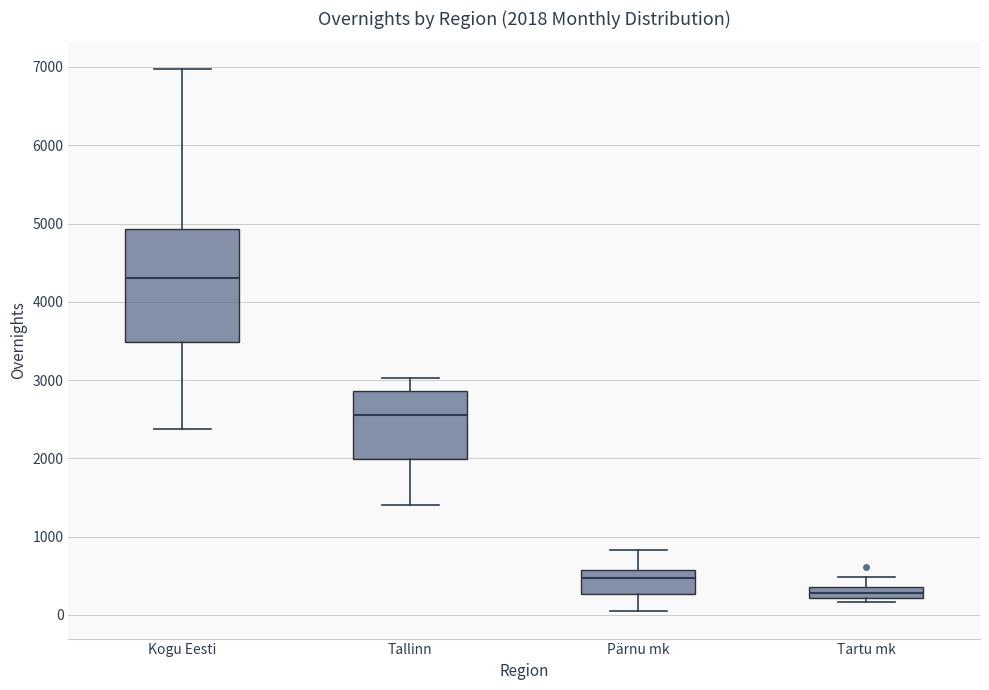

Which box's median line is the highest?

Kogu Eesti